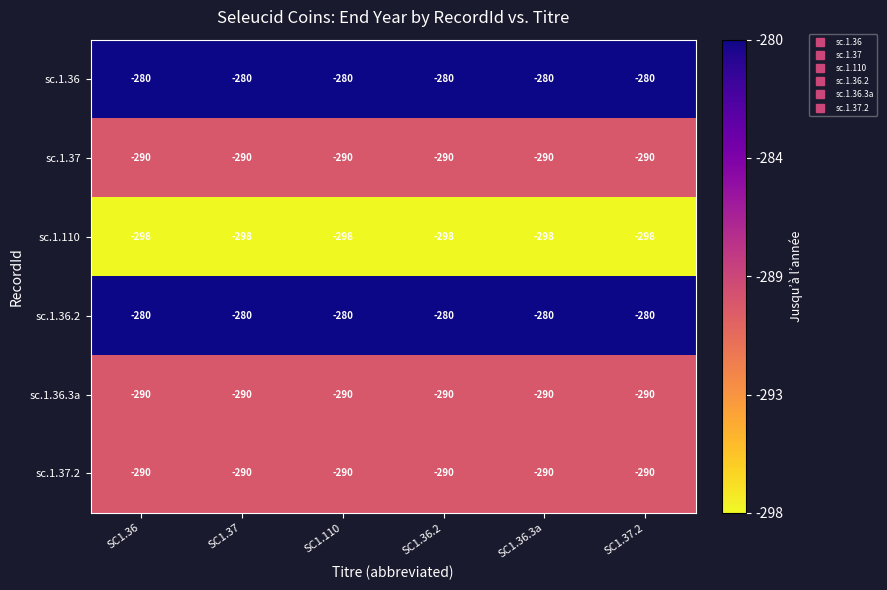

What is the minimum value shown in the chart?

-298